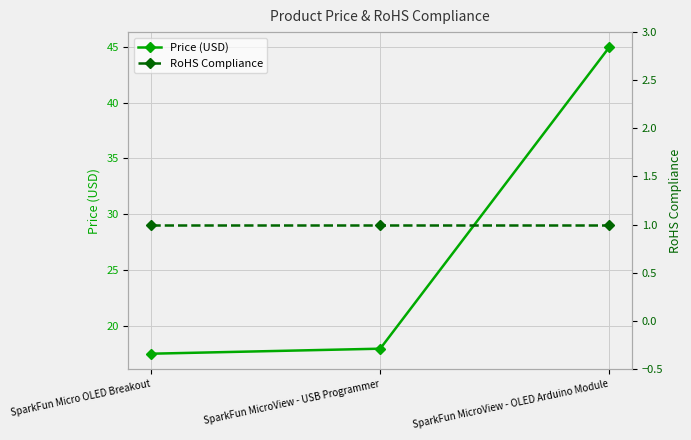

What is the average value of the RoHS Compliance series?

1.0